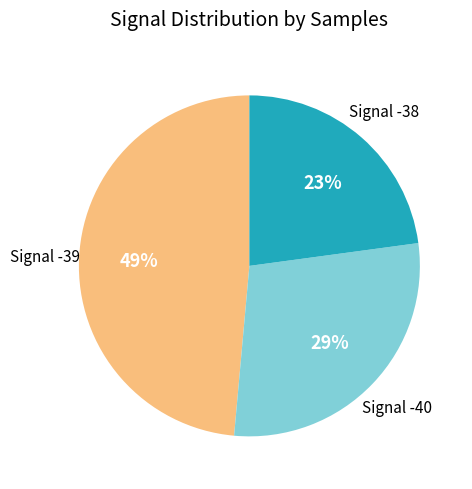

Does any single category account for the majority?

No